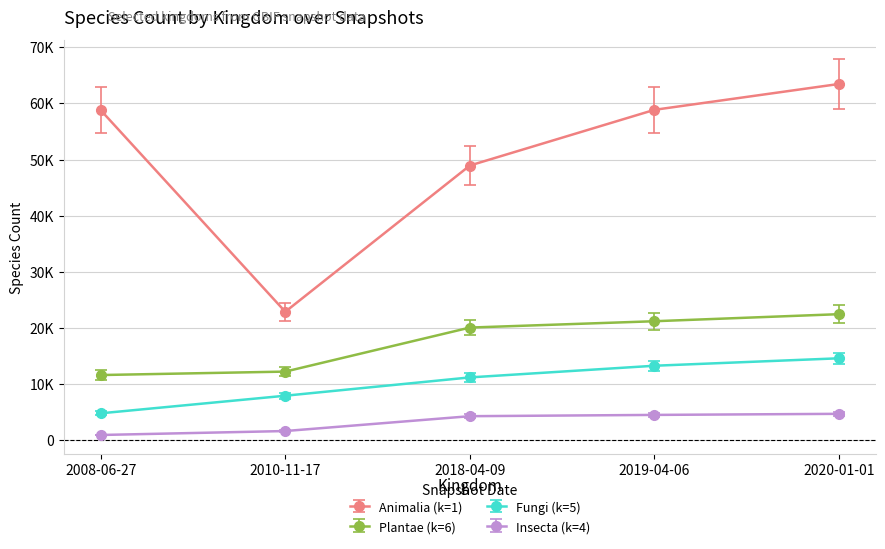

The value of Plantae (k=6) at 2008-06-27 is 19906.3. True or false?

False